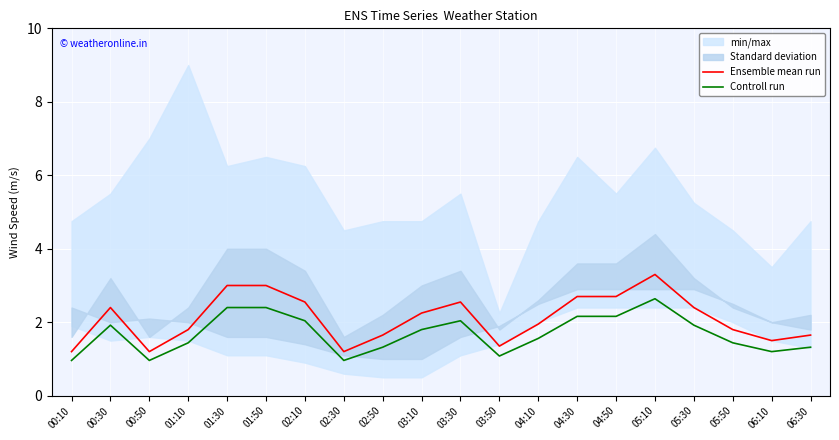

Where does the Ensemble mean run series first go above 2?

00:30